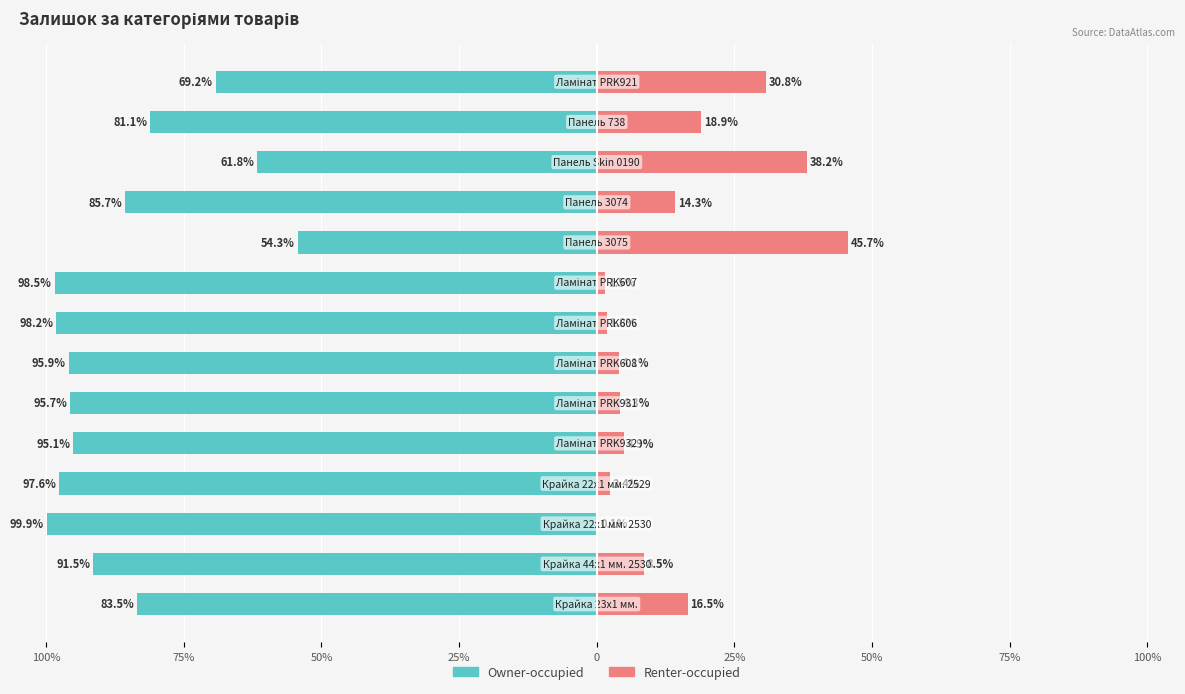

How many categories are shown in the chart?

14